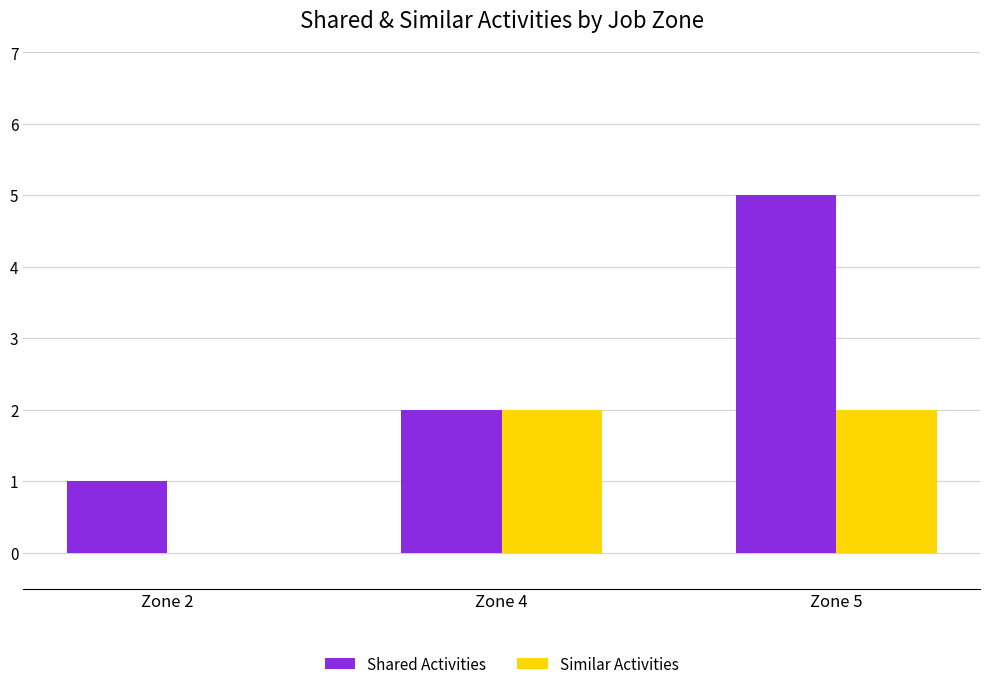

What is the sum of all Shared Activities values?

8